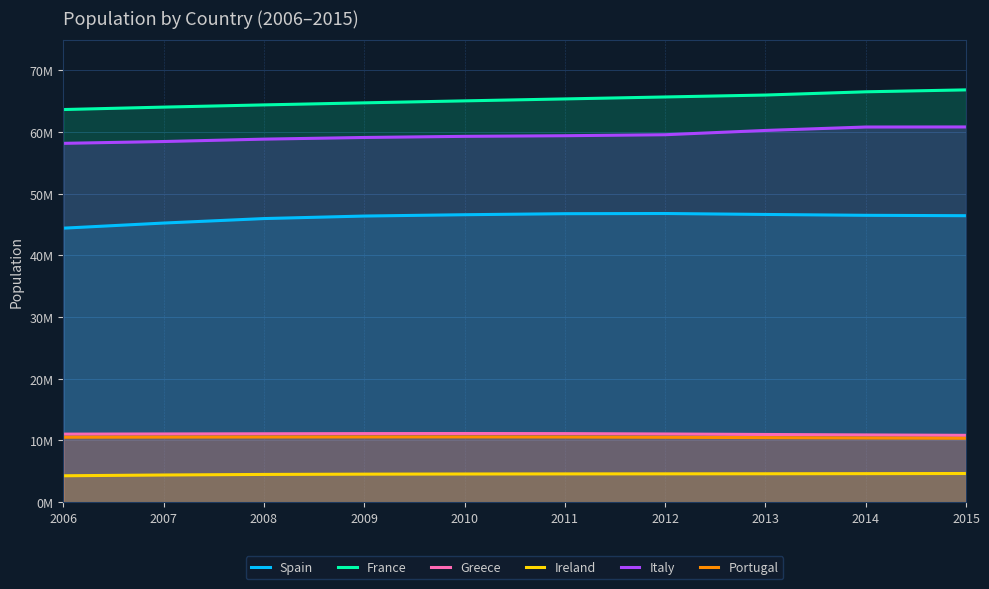

Which label corresponds to the largest value in the chart?

2015